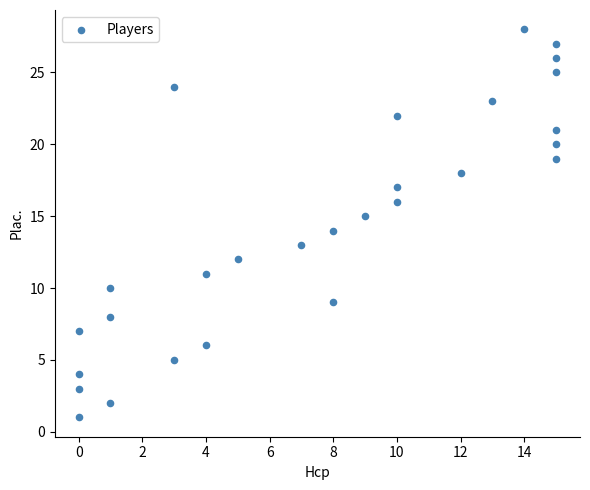

What is the range of X values (max minus min)?

15